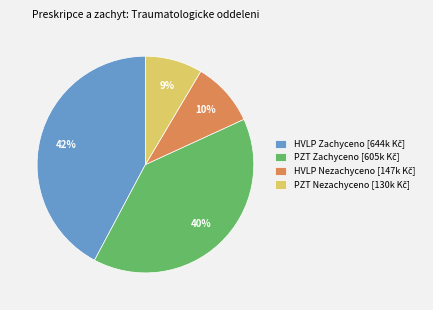

Count the number of slices in the pie.

4